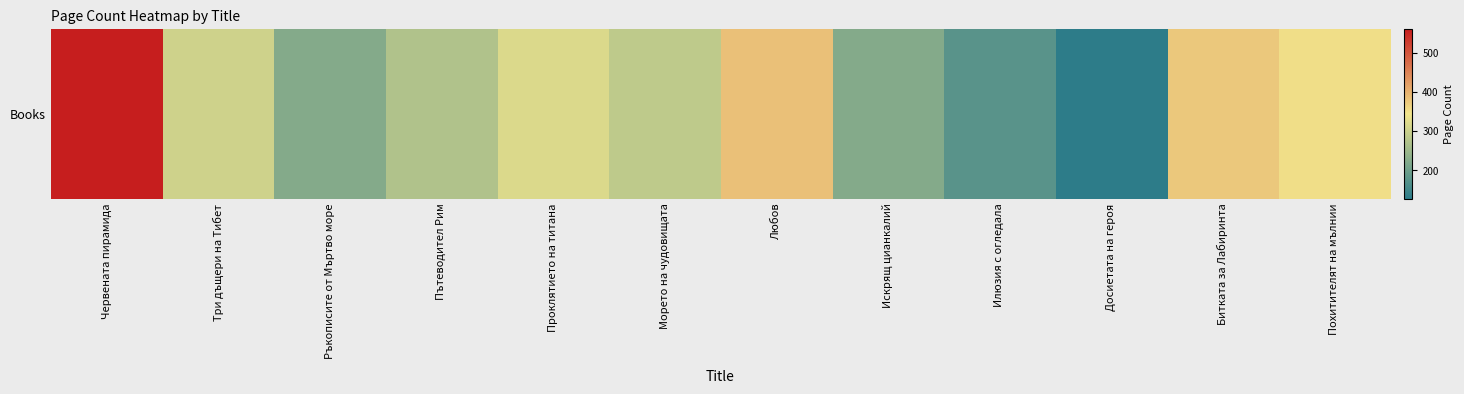

List the labels in order of value, largest first.

Червената пирамида, Любов, Битката за Лабиринта, Похитителят на мълнии, Проклятието на титана, Три дъщери на Тибет, Морето на чудовищата, Пътеводител Рим, Ръкописите от Мъртво море, Искрящ цианкалий, Илюзия с огледала, Досиетата на героя